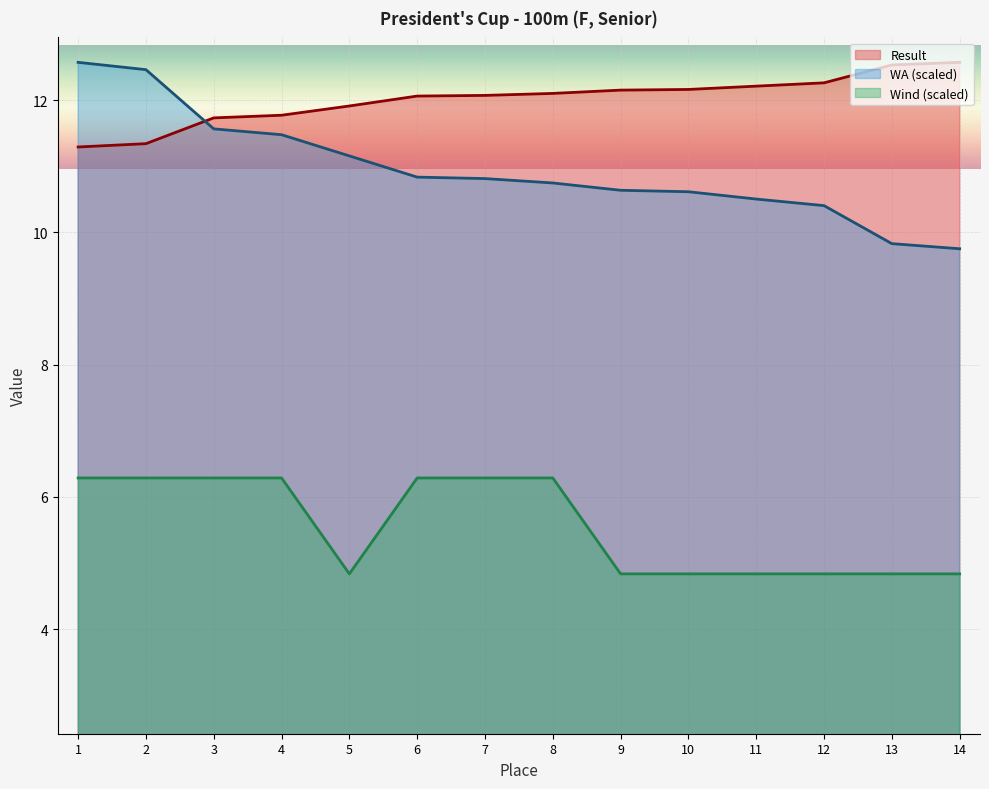

How many lines are shown in the chart?

3